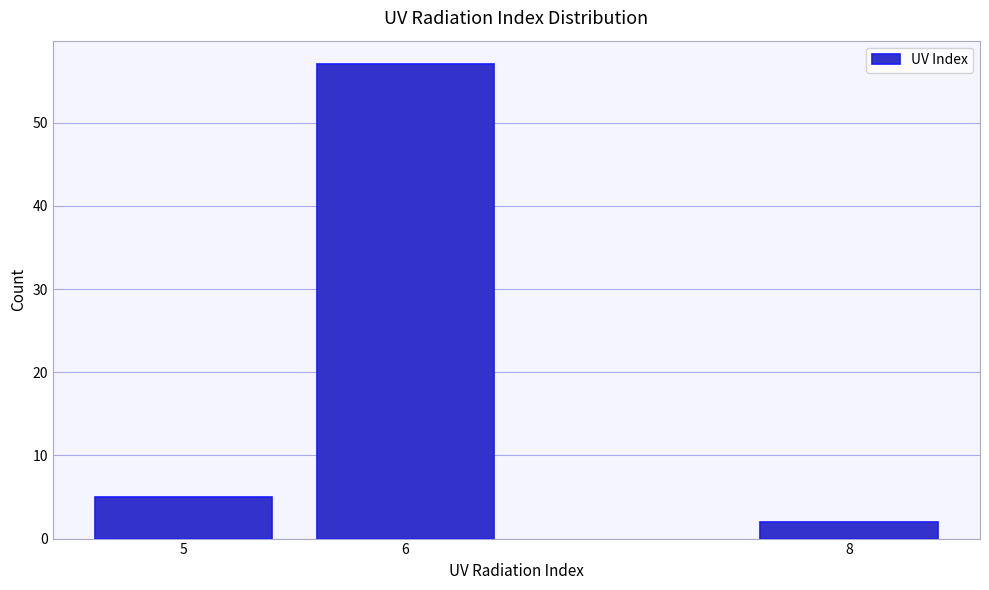

Reading left to right, what are all the values shown in this chart?

5	57	2